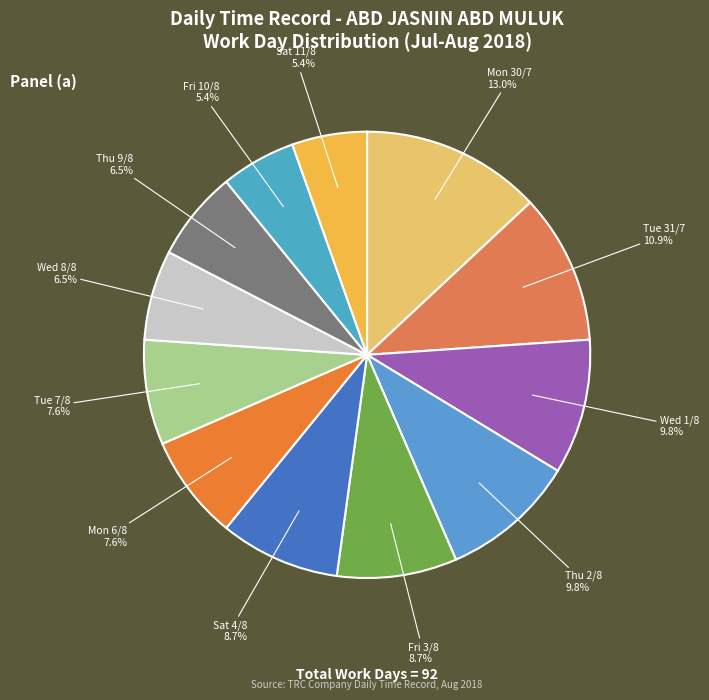

Which category has the smallest portion of the pie?

Fri 10/8